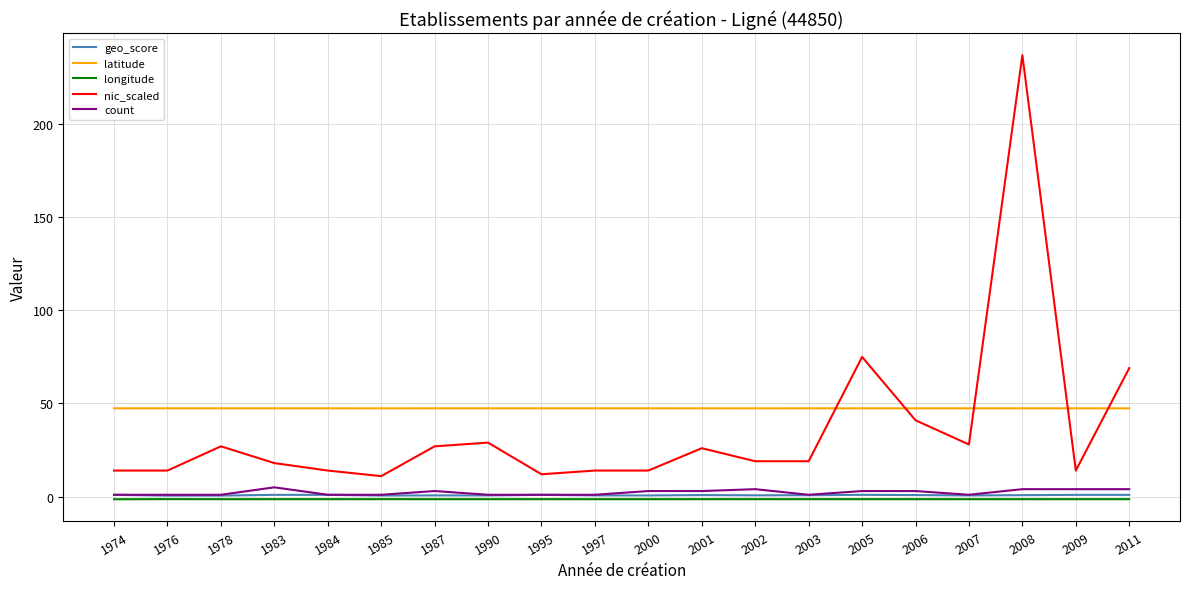

At how many categories does at least one series exceed 204?

1